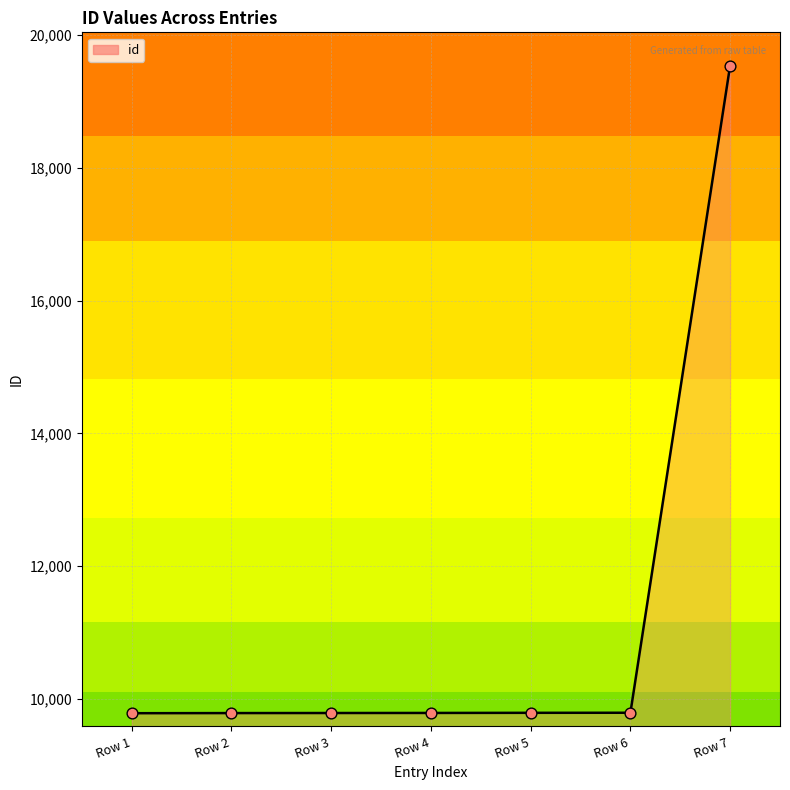

Which has a higher value, Row 5 or Row 7?

Row 7